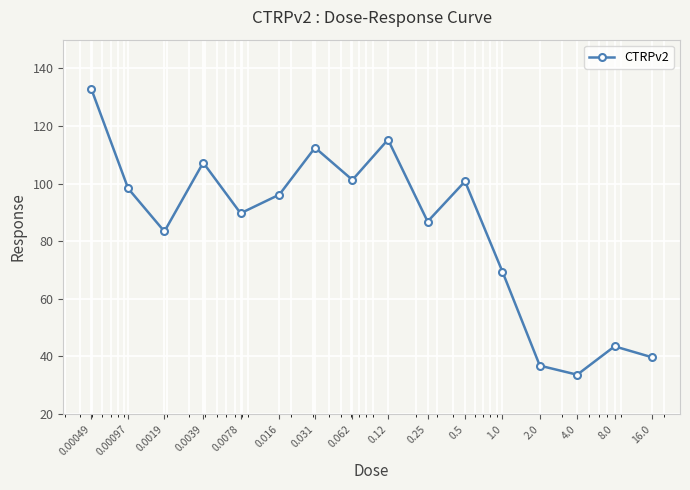

What is the difference between the maximum and minimum values?

99.2